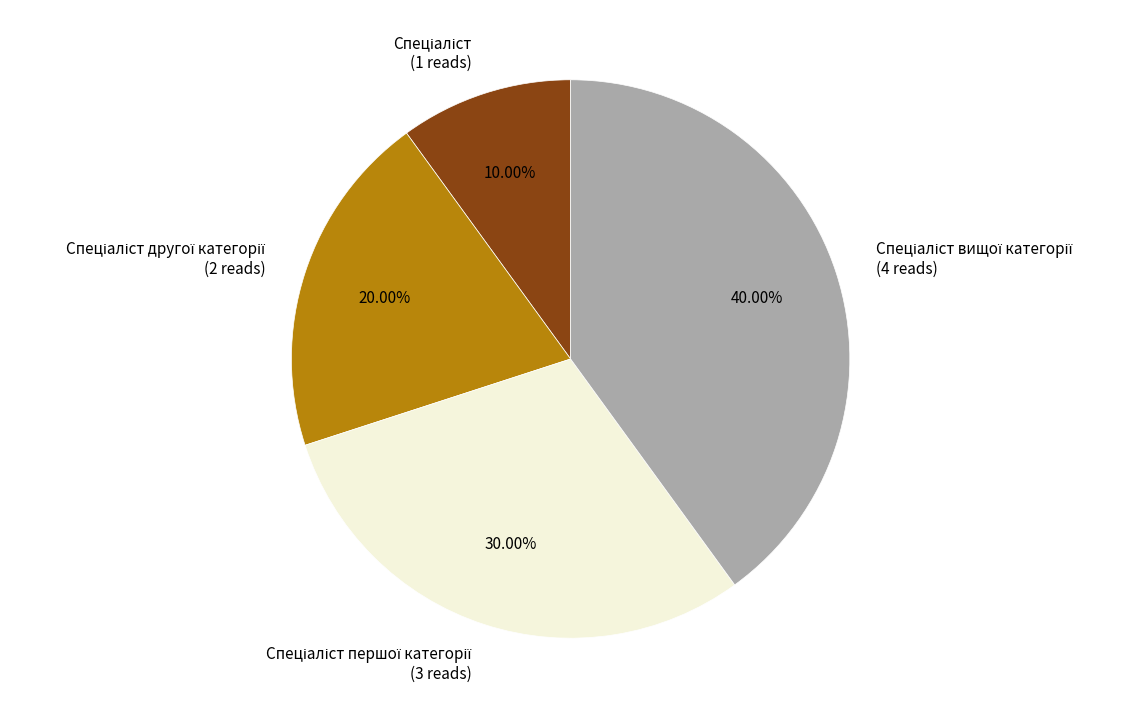

Is there a majority slice in this chart?

No